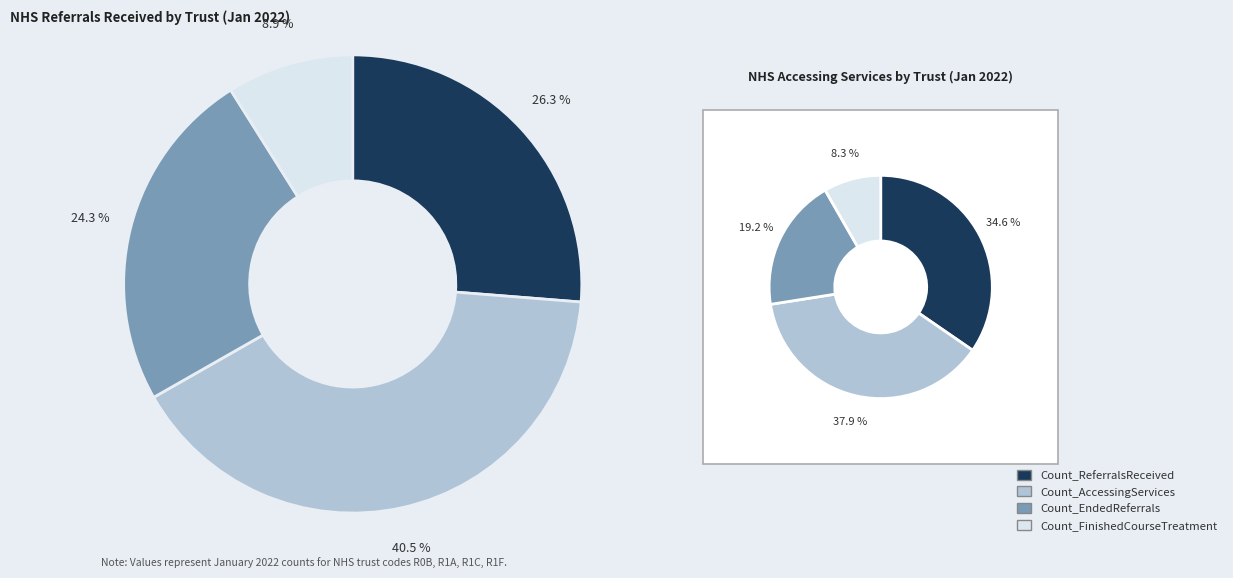

What is the spread (max minus min) of values at R1F?

190